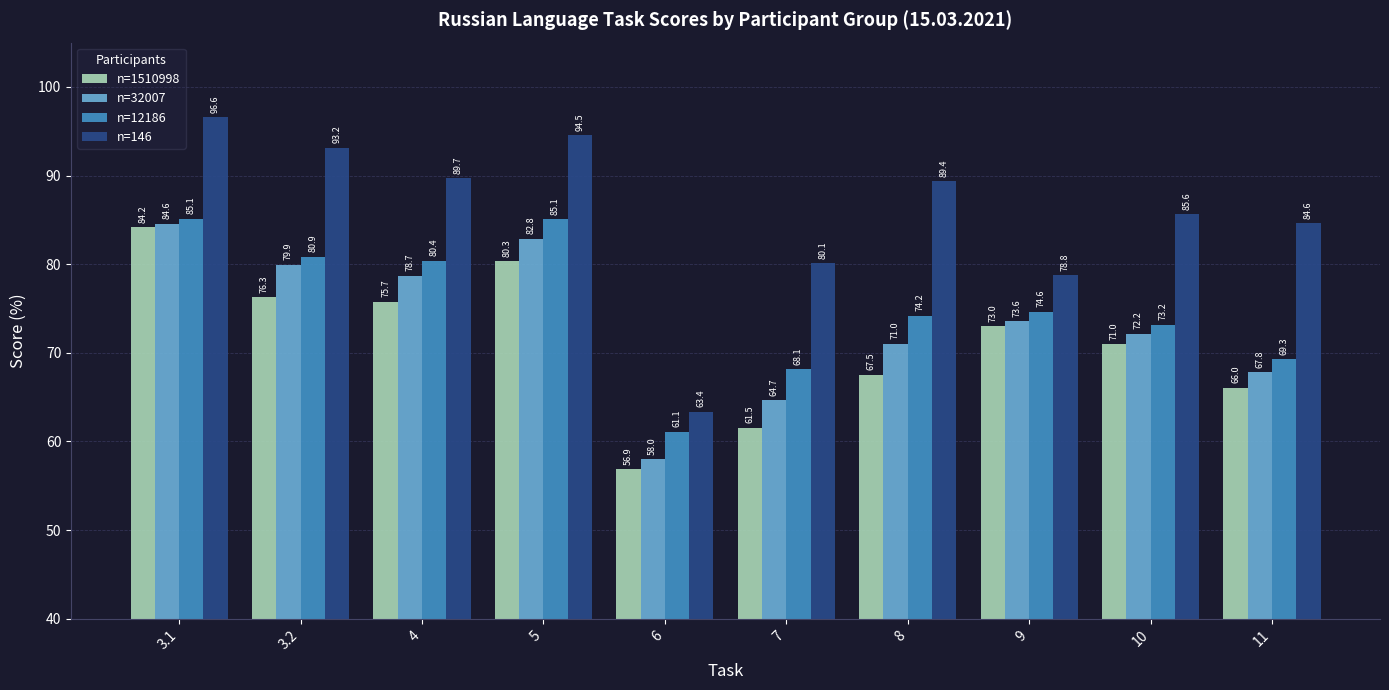

Are the bars grouped side by side (vs. stacked)?

Yes